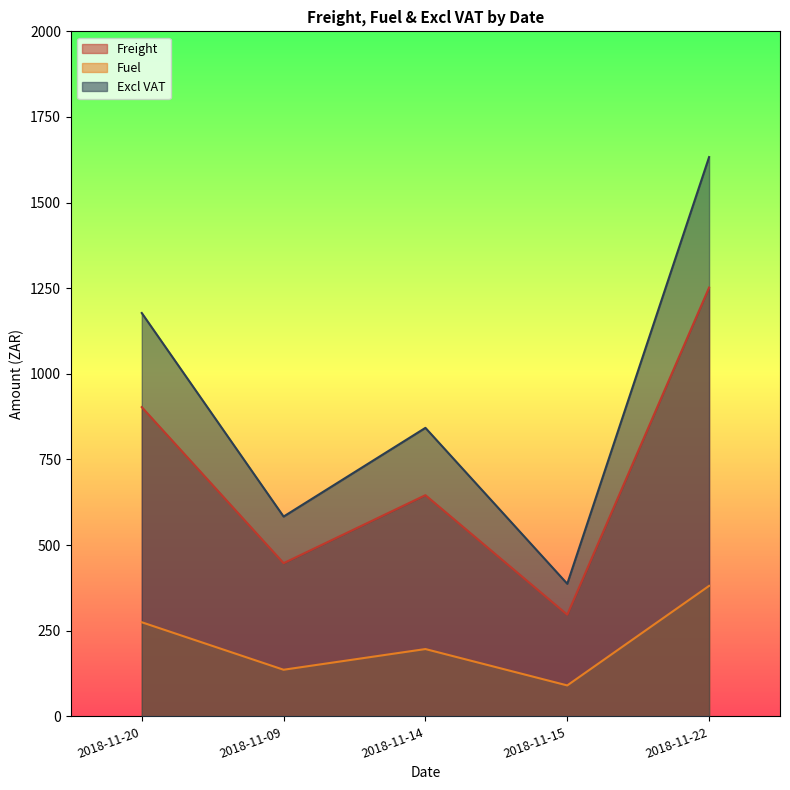

The value of Freight at 2018-11-15 is 296.8. True or false?

True